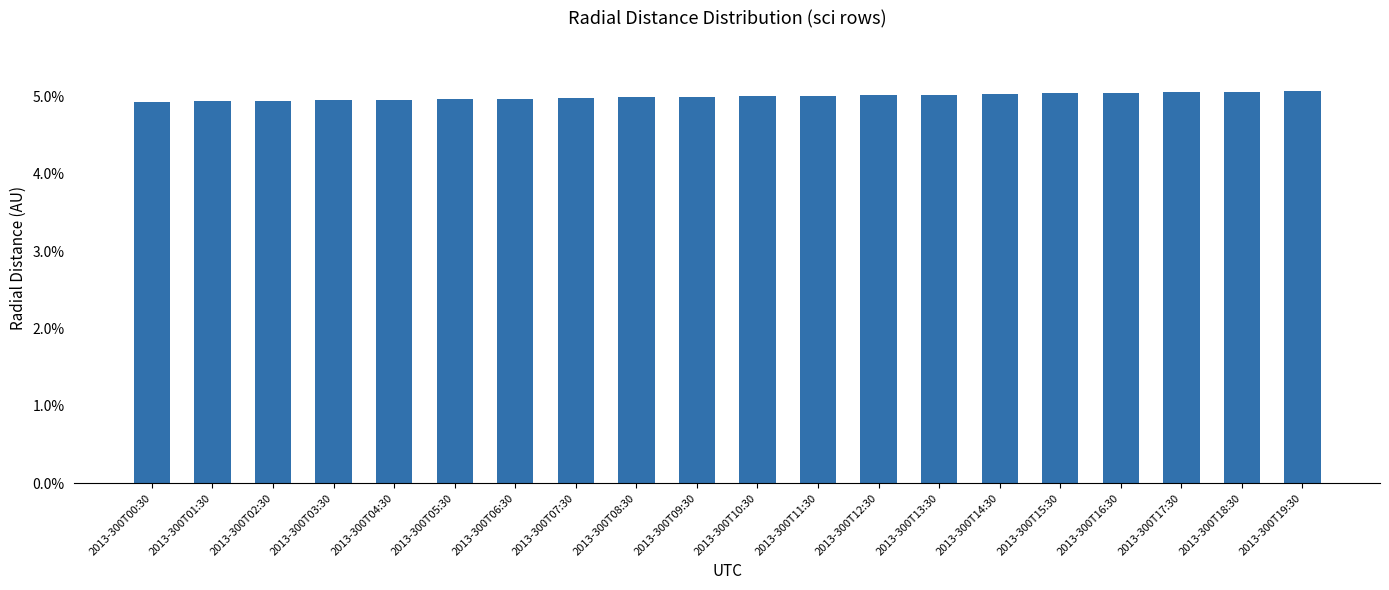

What is the sum of the values at 2013-300T11:30 and 2013-300T14:30?

10.0